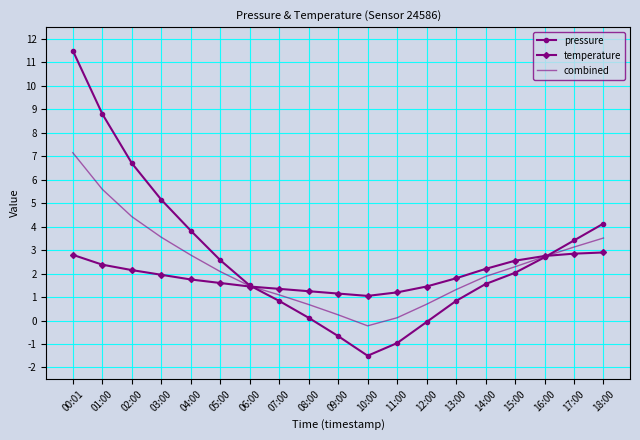

True or false: combined and pressure intersect in this chart.

True